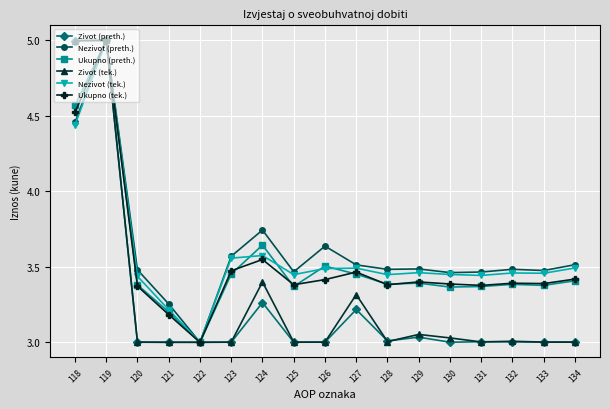

How many lines are shown in the chart?

6